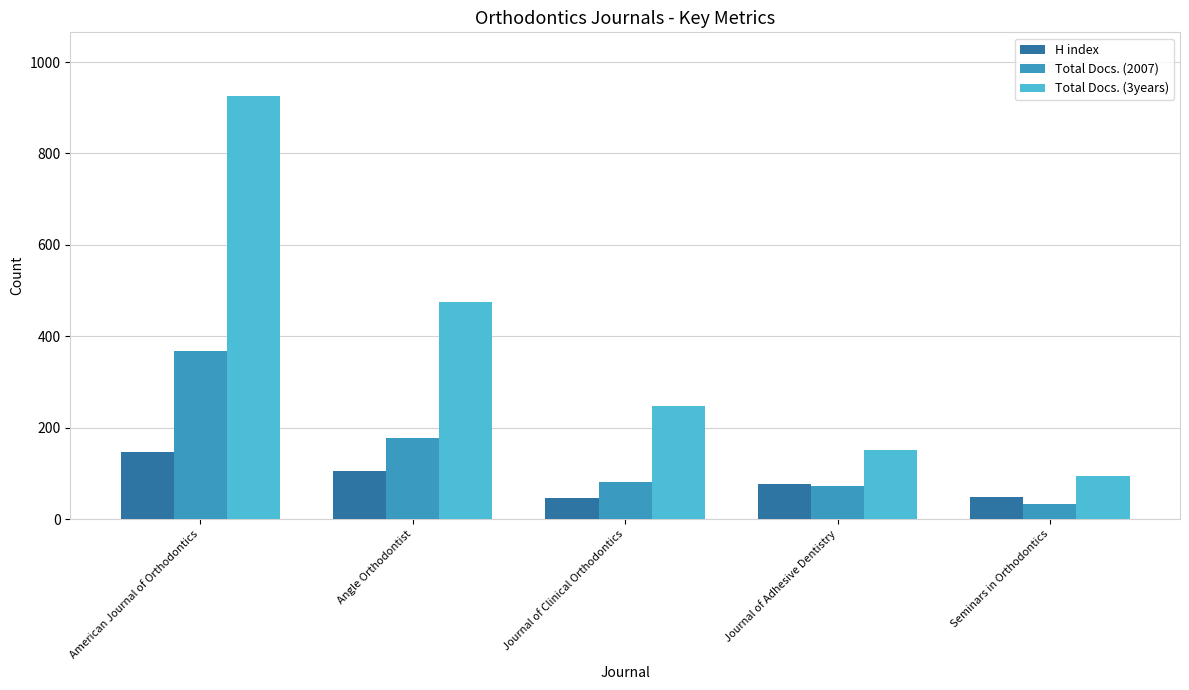

Which series changed the most between American Journal of Orthodontics and Journal of Clinical Orthodontics?

Total Docs. (3years)